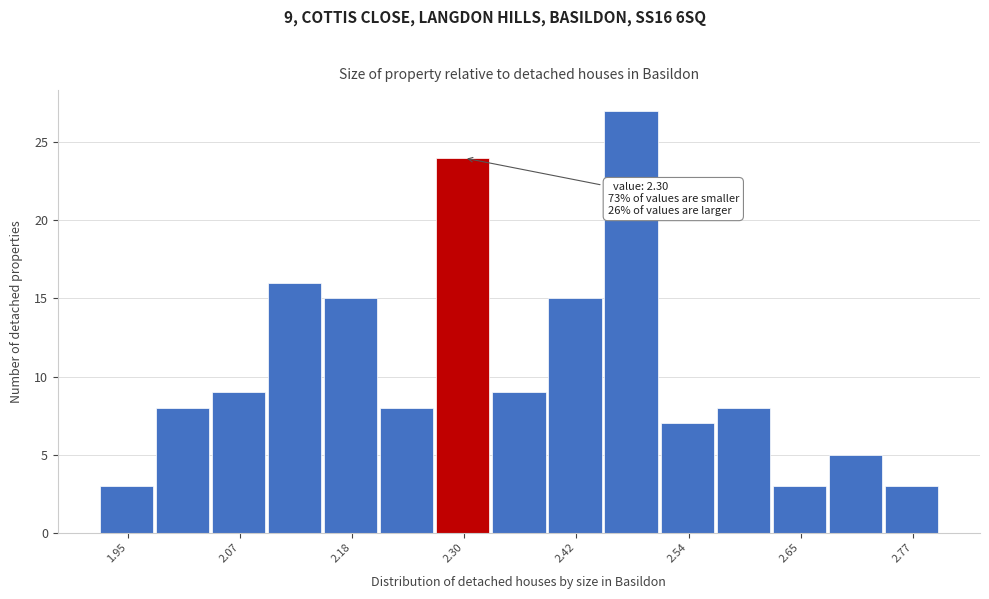

Read against the x-axis, roughly where is the centre of the tallest bar?

2.48